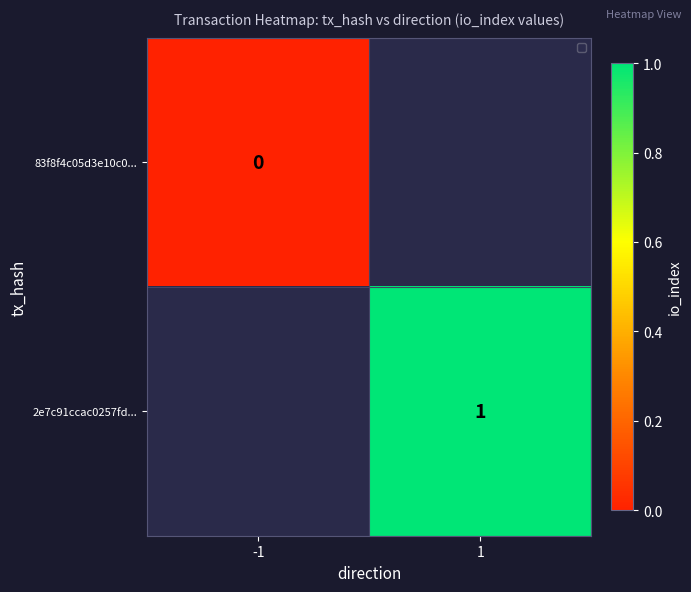

The value of 2e7c91ccac0257fd... at 1 is 1. True or false?

True